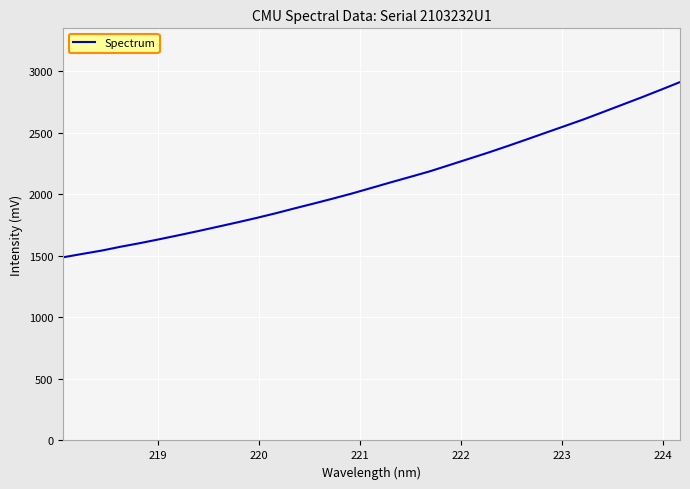

What is the minimum value shown in the chart?

1488.8